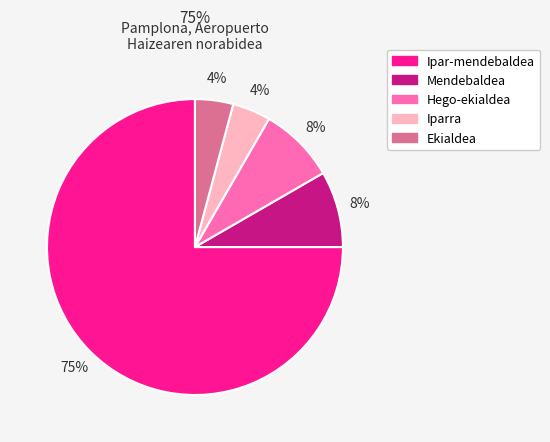

To the nearest percent, what is the average slice percentage?

20%